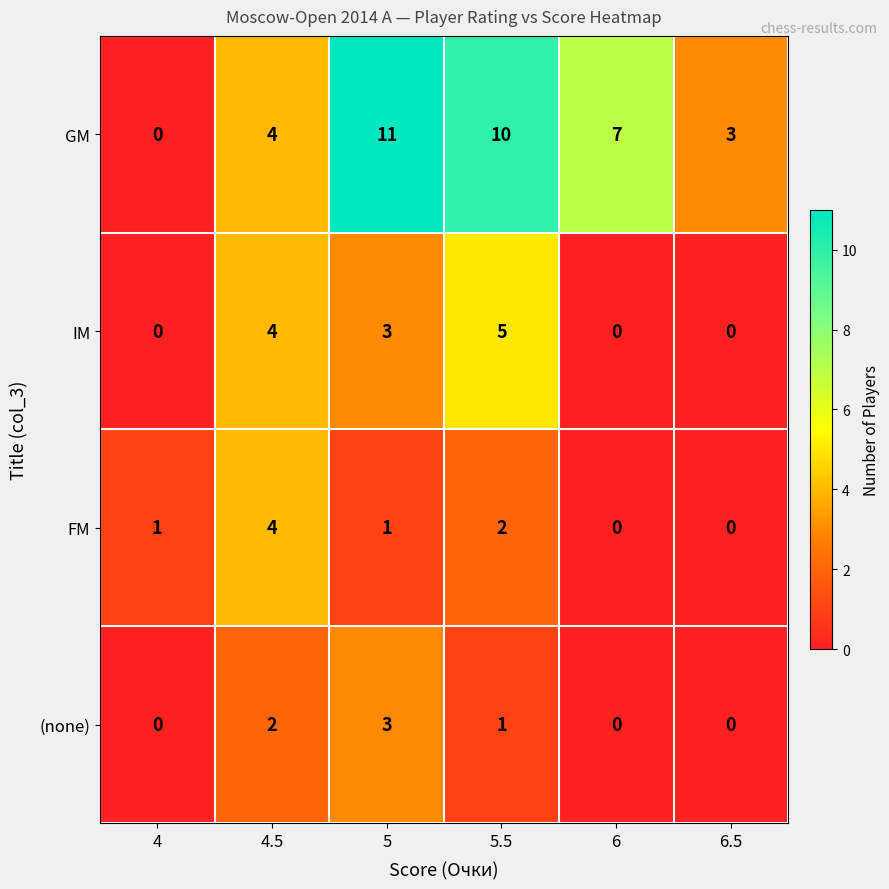

Which series changed the most between 6 and 6.5?

GM